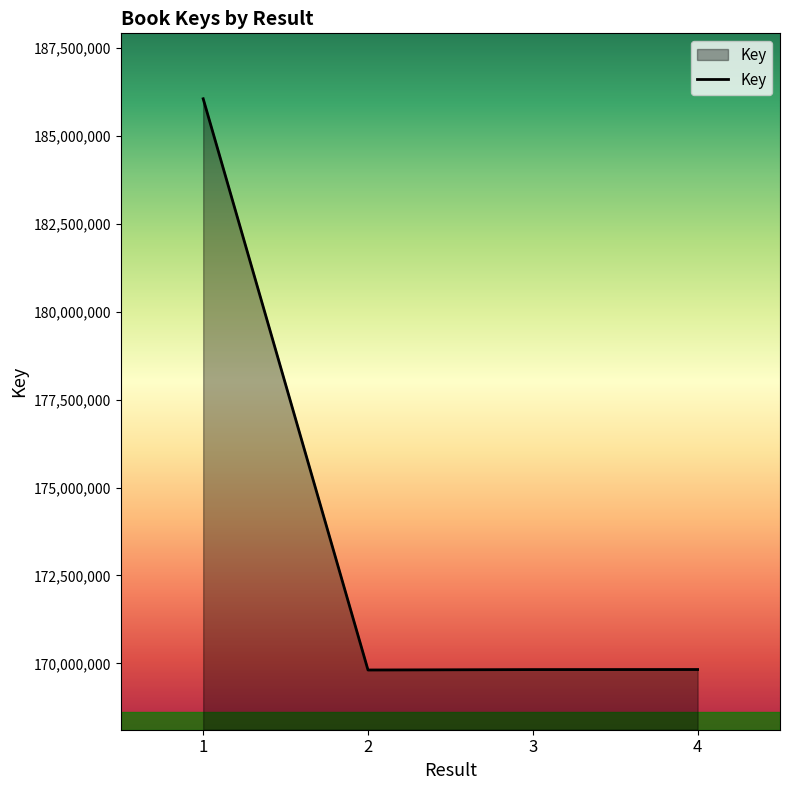

How many lines are shown in the chart?

1